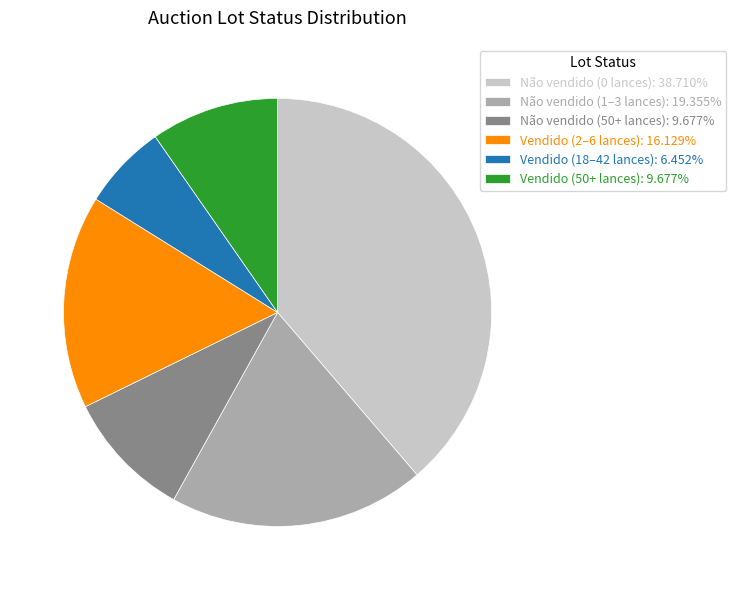

Is there any slice that represents more than half of the pie?

No